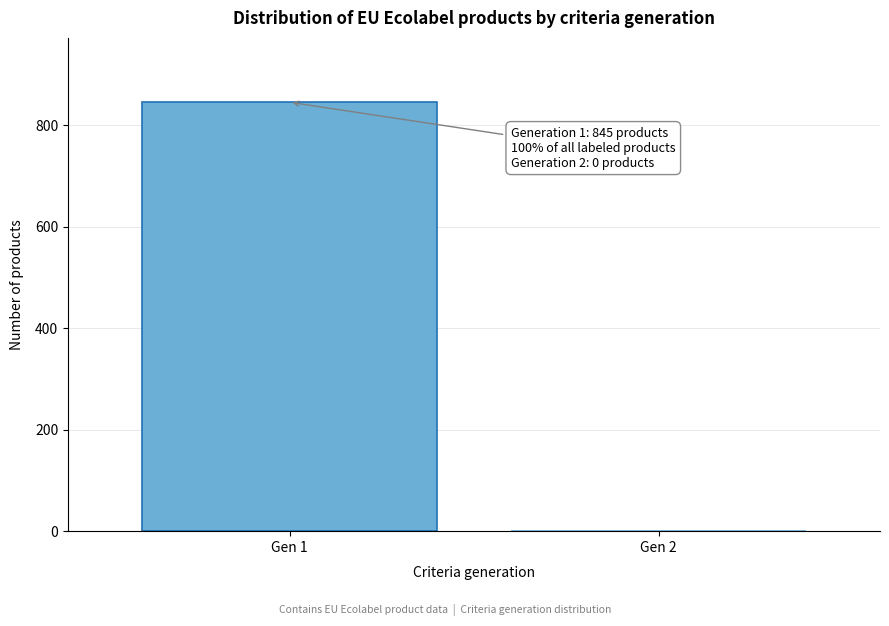

Reading left to right, extract all data points from this chart.

Gen 1=845	Gen 2=0